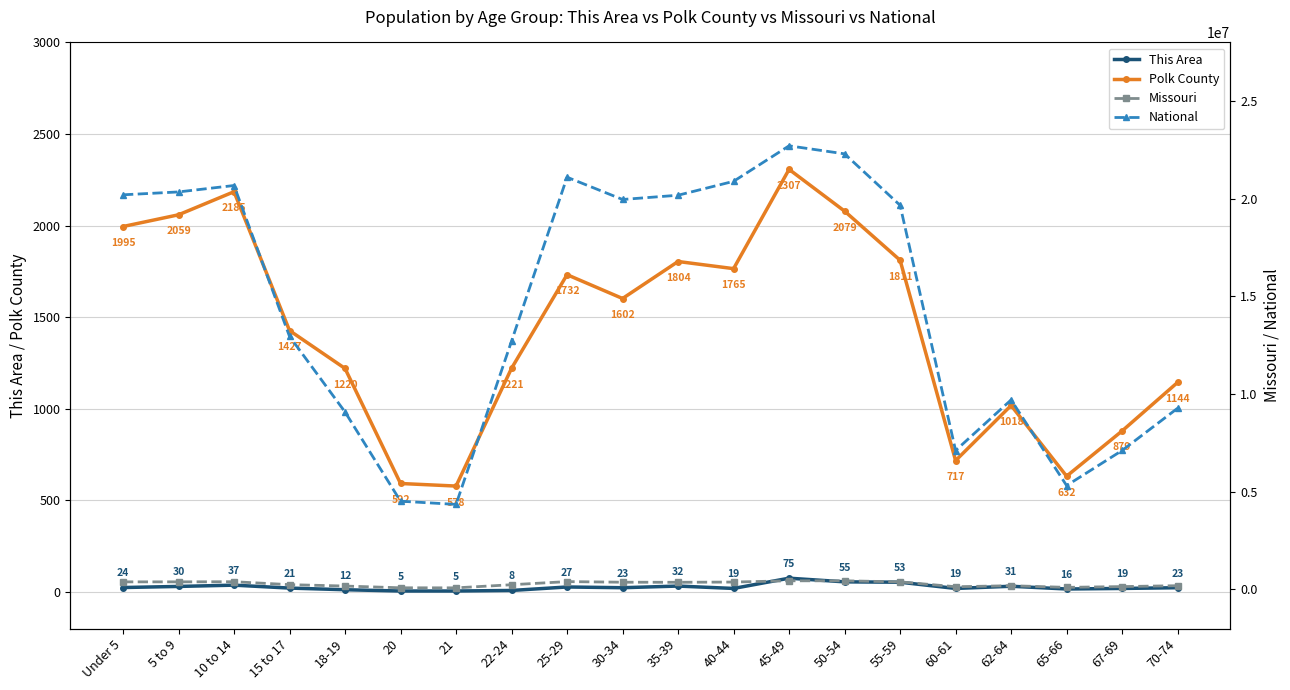

What are all the series names shown in the legend?

This Area, Polk County, Missouri, National